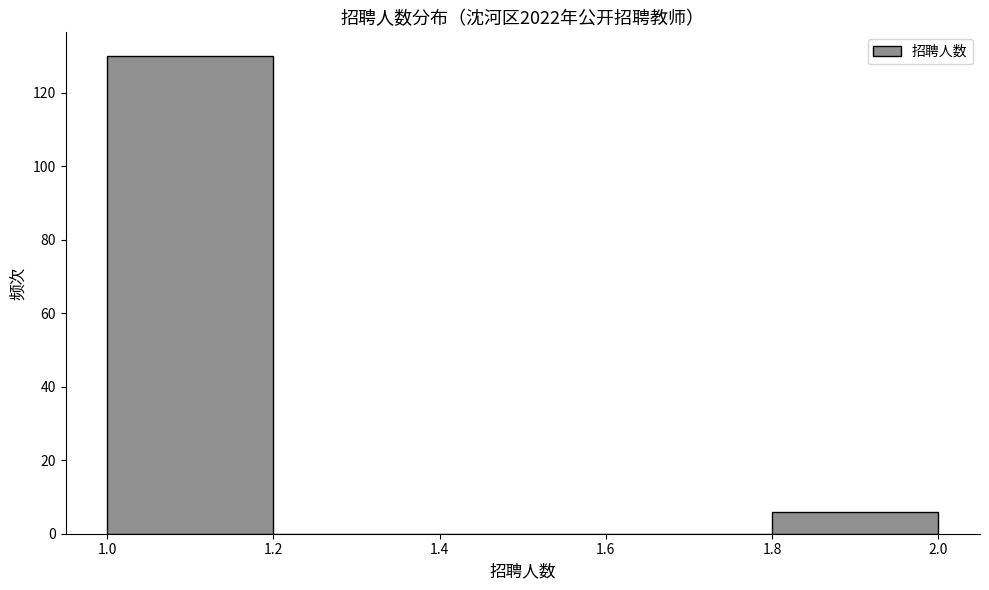

Which range on the x-axis has the tallest bar?

1.0 to 1.2